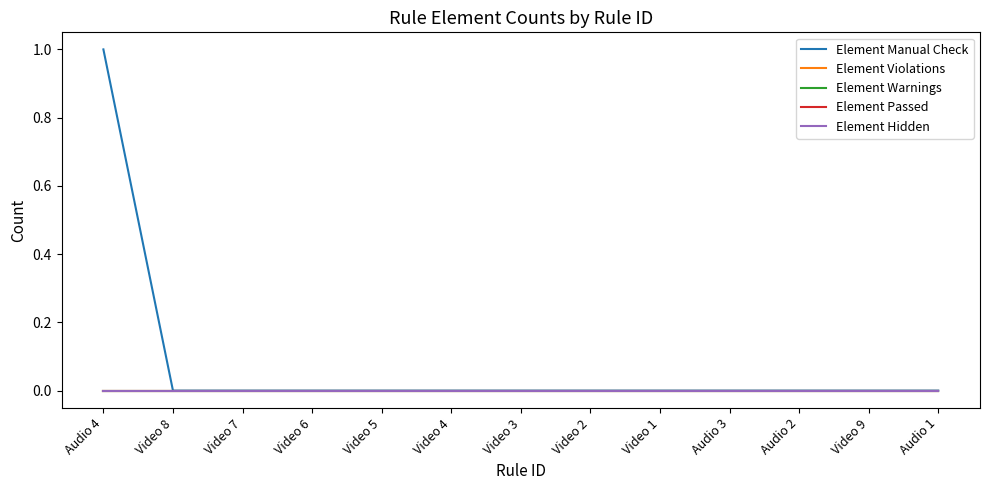

Is this an area chart (filled region under the line)?

No